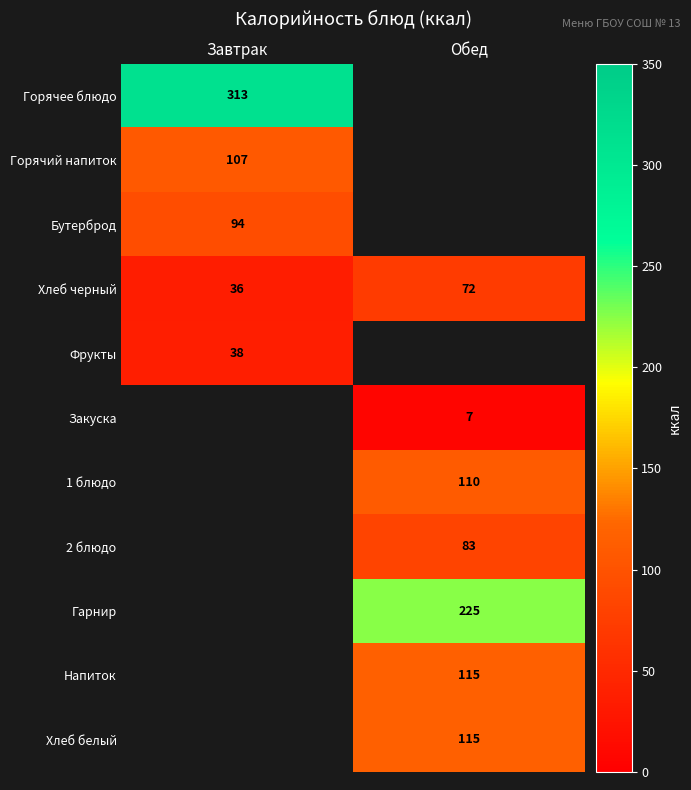

The value of Хлеб черный at Обед is 33.2. True or false?

False